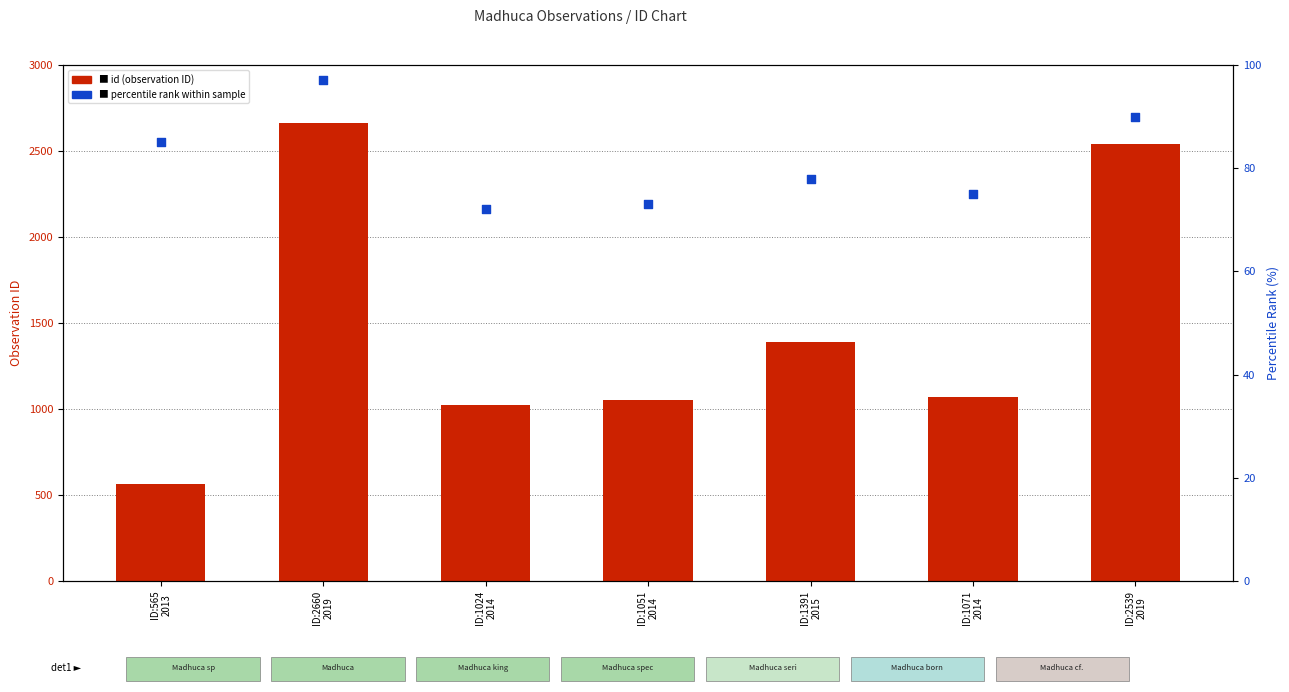

Is the value of id (observation) at ID:1071
2014 greater than the value of percentile rank within sample at ID:1051
2014?

Yes